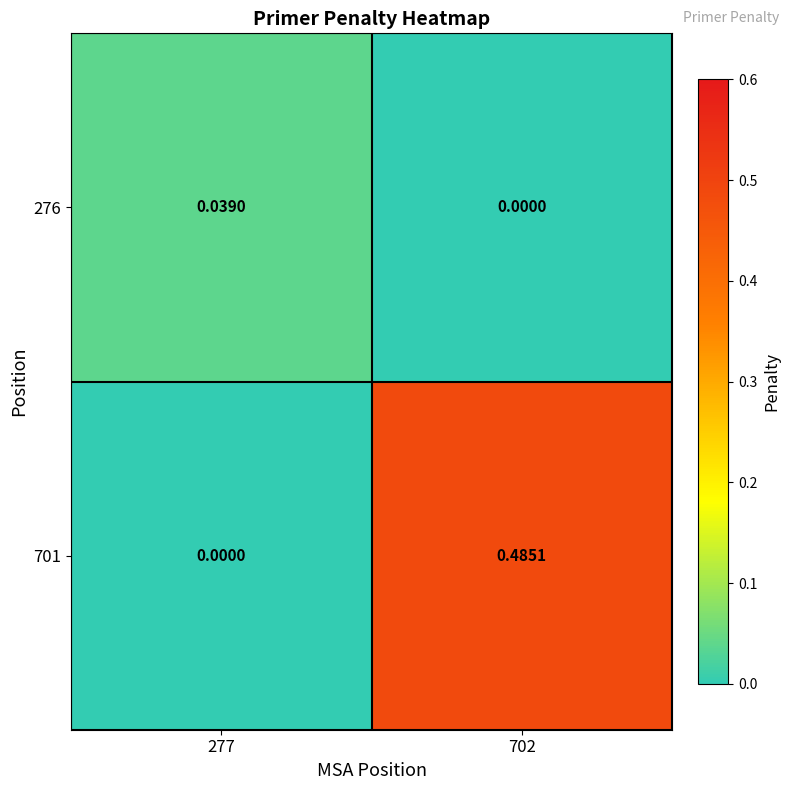

Is the value of 701 at 277 greater than the value of 276 at 277?

No